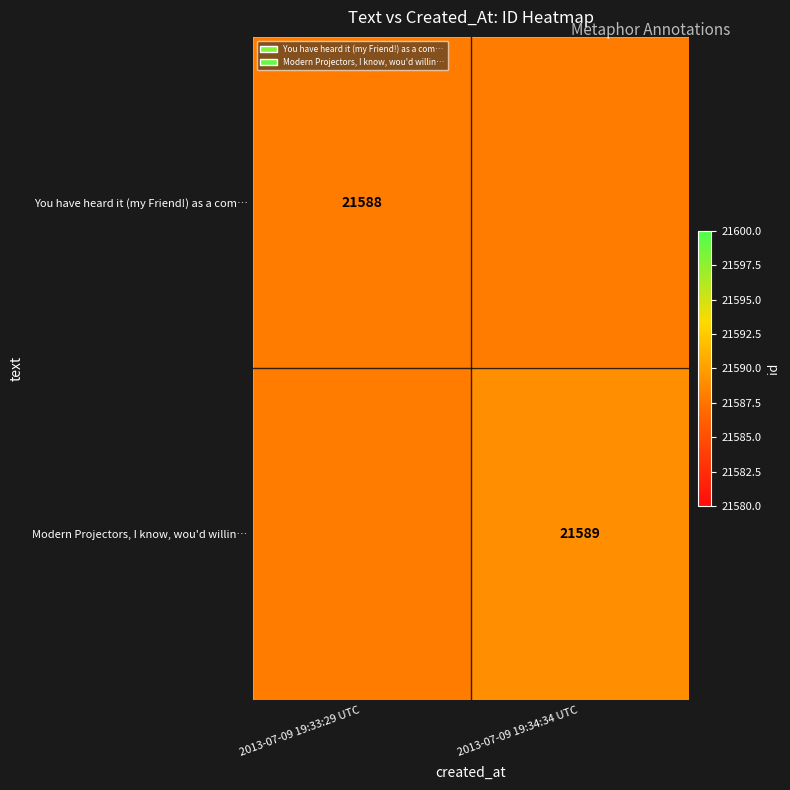

True or false: Modern Projectors, I know, wou'd willin… has a value of 21589 at 2013-07-09 19:34:34 UTC.

True